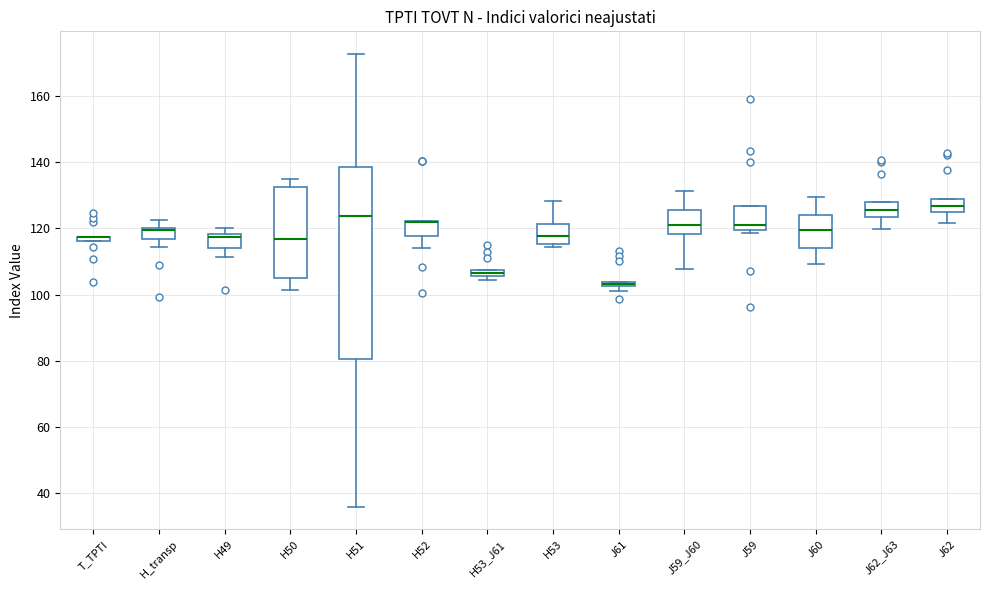

Where is the lower edge of the box for J62_J63 on the y-axis? The values are not printed on the chart, so give them approximately, as read against the axis.

124